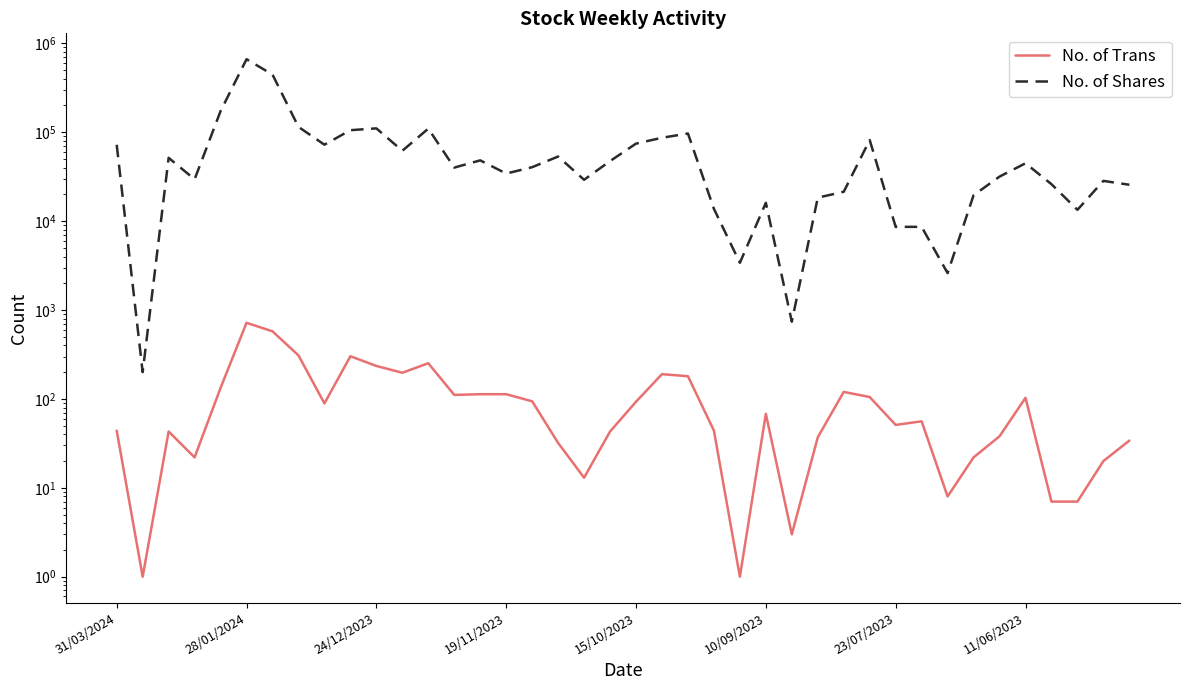

True or false: No. of Trans and No. of Shares intersect in this chart.

False